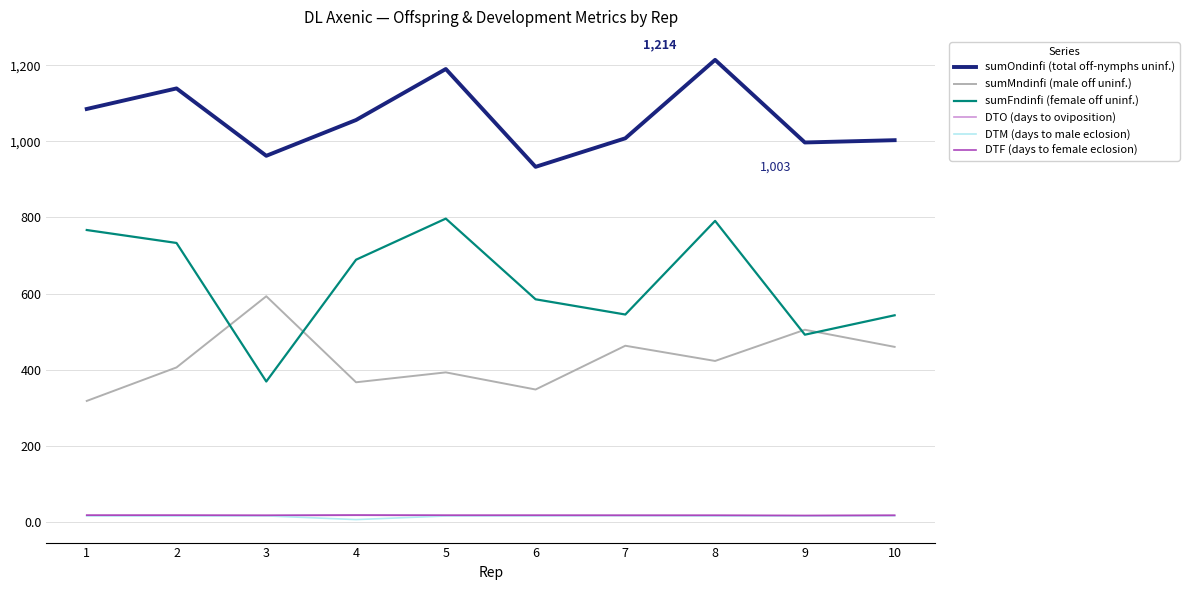

The sumMndinfi (male off uninf.) series shows 463.0 at 7. True or false?

True